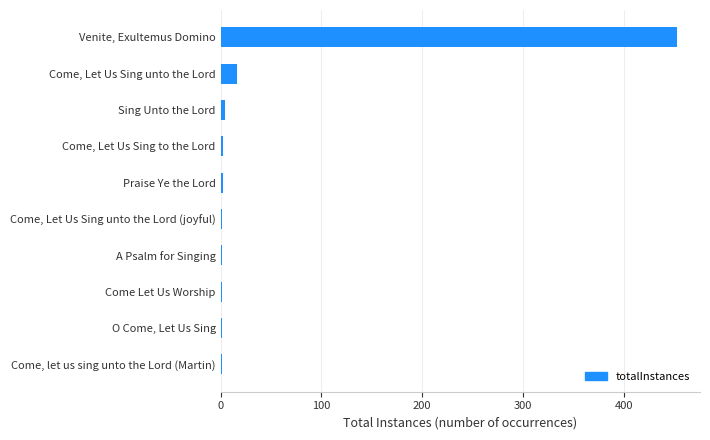

What is the sum of all values?

482